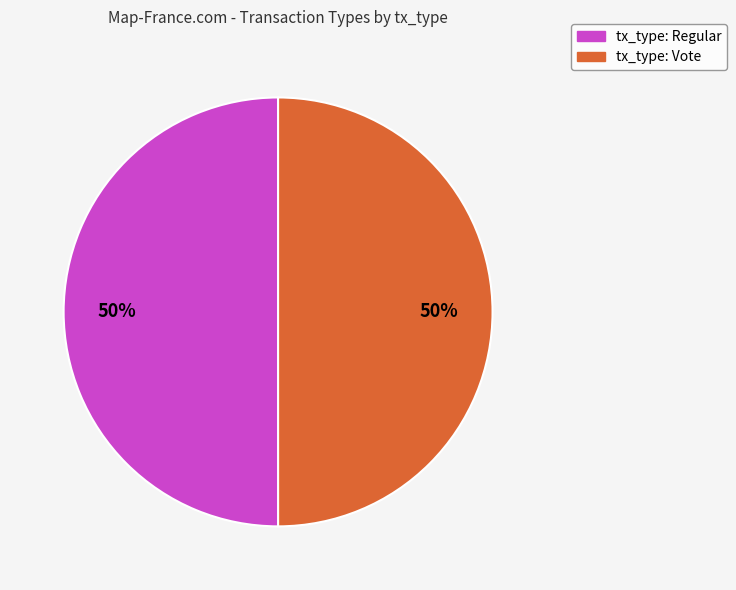

What percentage is the tx_type: Vote slice, to the nearest percent?

50%